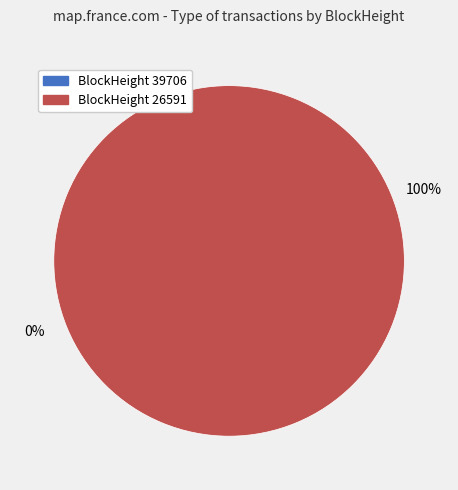

Which slice is the largest?

26591